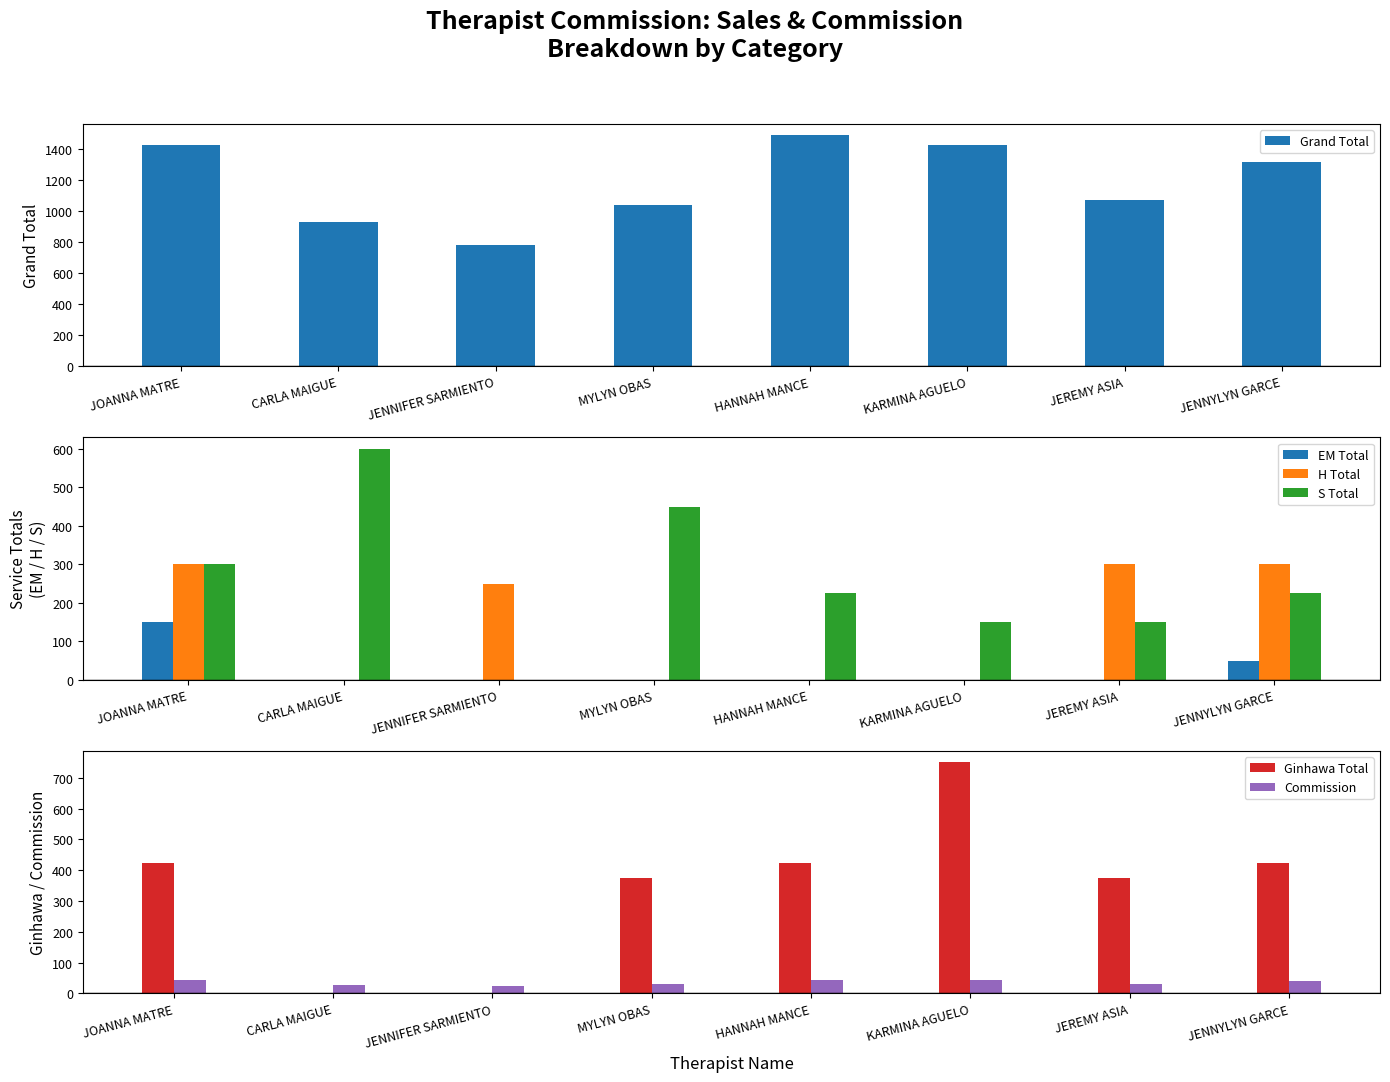

Are the bars grouped side by side (vs. stacked)?

Yes